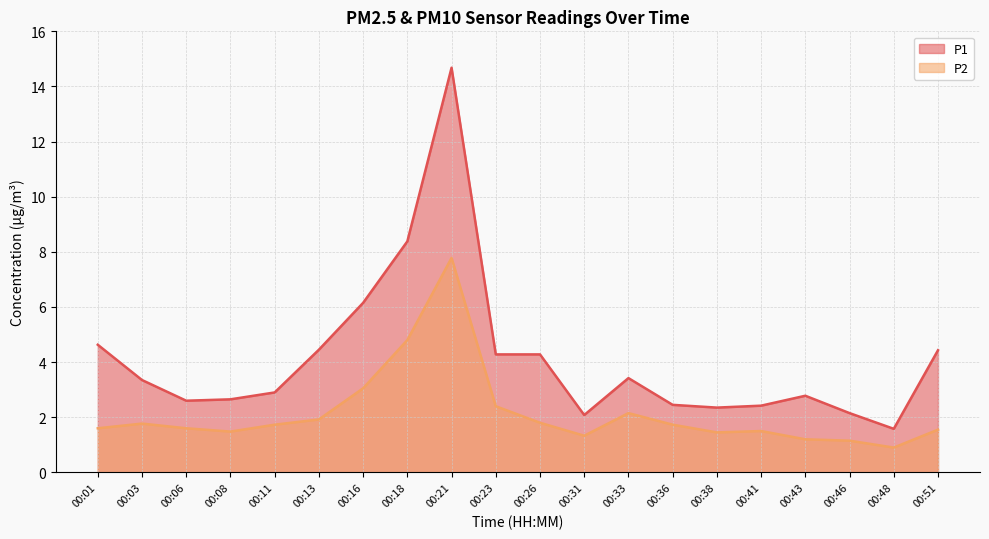

True or false: P2 has more than 2 points higher than both neighbors.

True